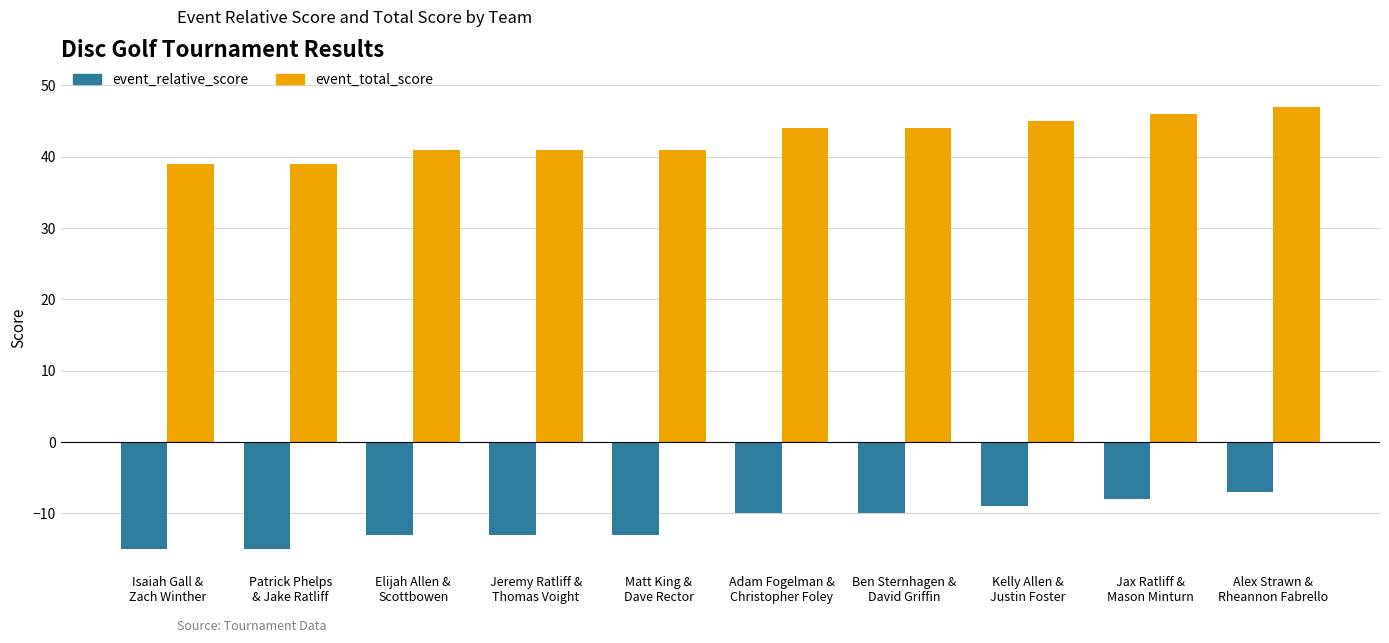

How many data points in event_total_score are less than 44?

5